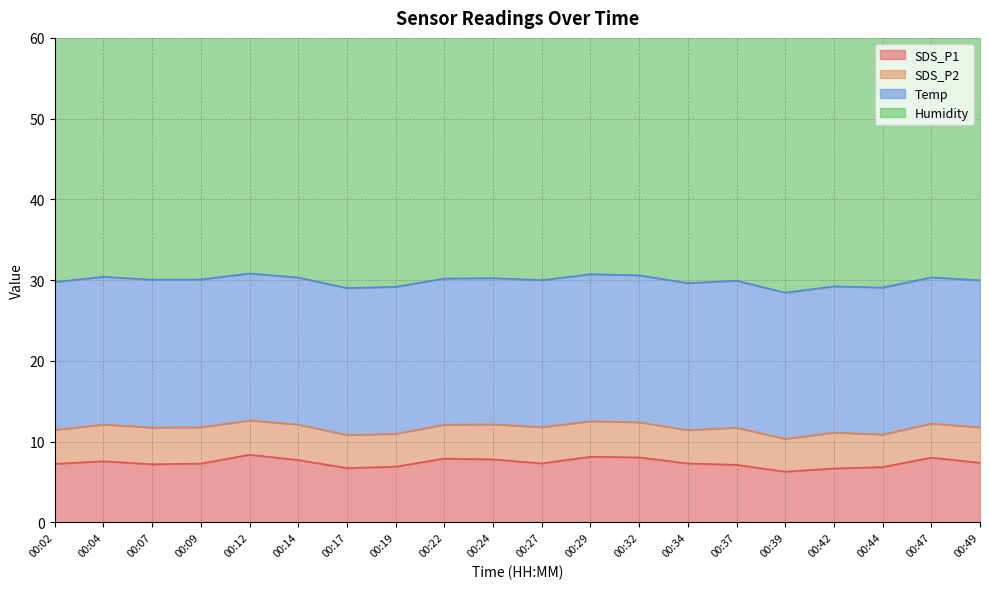

What is the difference between the maximum and minimum values in the SDS_P2 series?

0.6